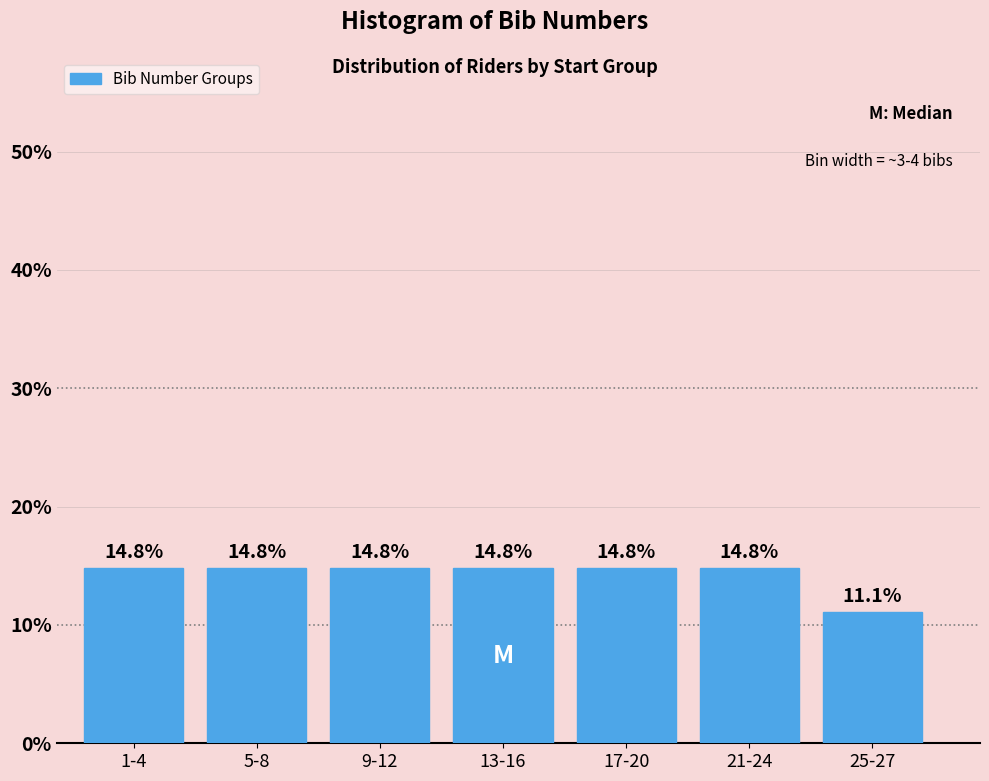

Reading left to right, list all the values displayed in this chart.

14.8	14.8	14.8	14.8	14.8	14.8	11.1